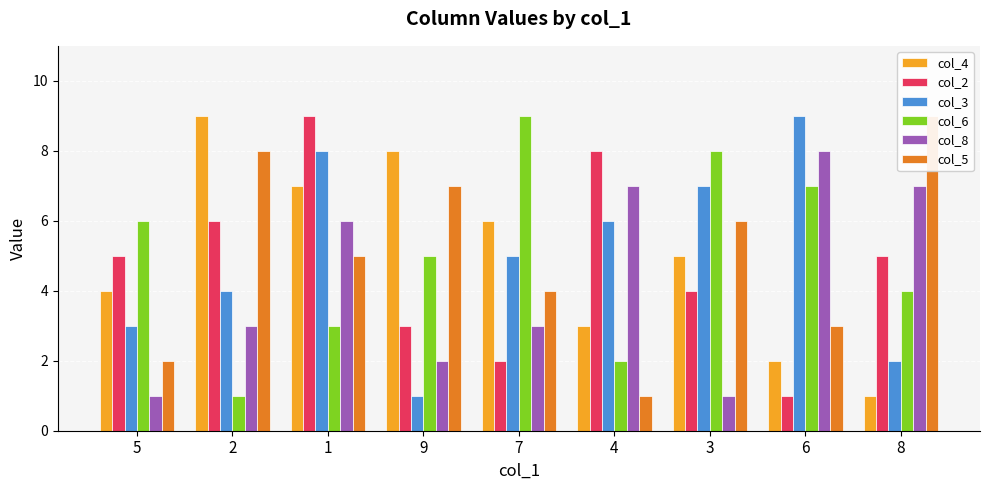

Rank the series by their maximum value, from lowest to highest.

col_8, col_4, col_2, col_3, col_6, col_5